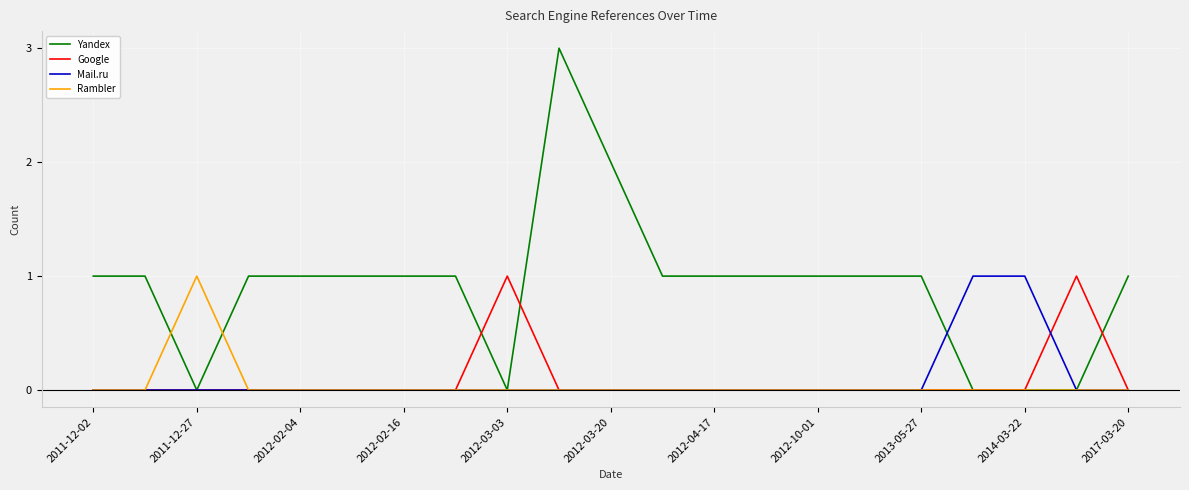

Which series has the largest total across all categories?

Yandex